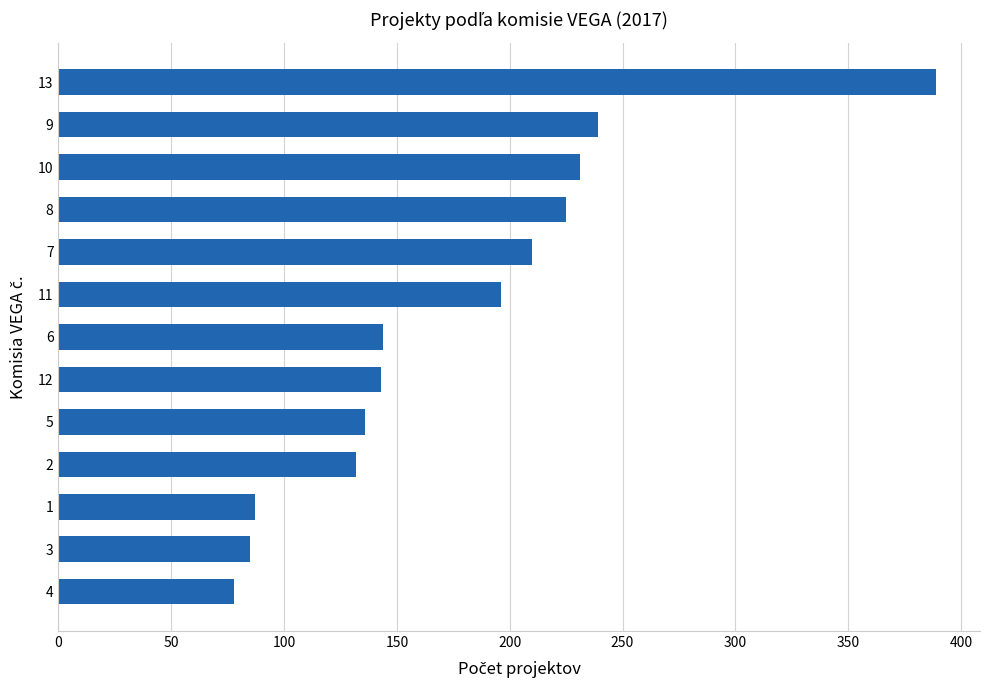

Approximately how many times larger is the value at 13 compared to 4?

5.0